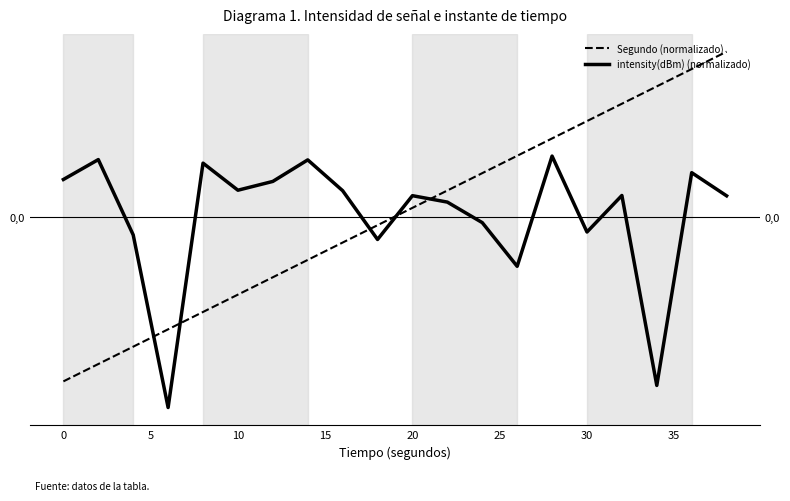

After their last crossing, which series has the higher values: intensity(dBm) (normalizado) or Segundo (normalizado)?

Segundo (normalizado)